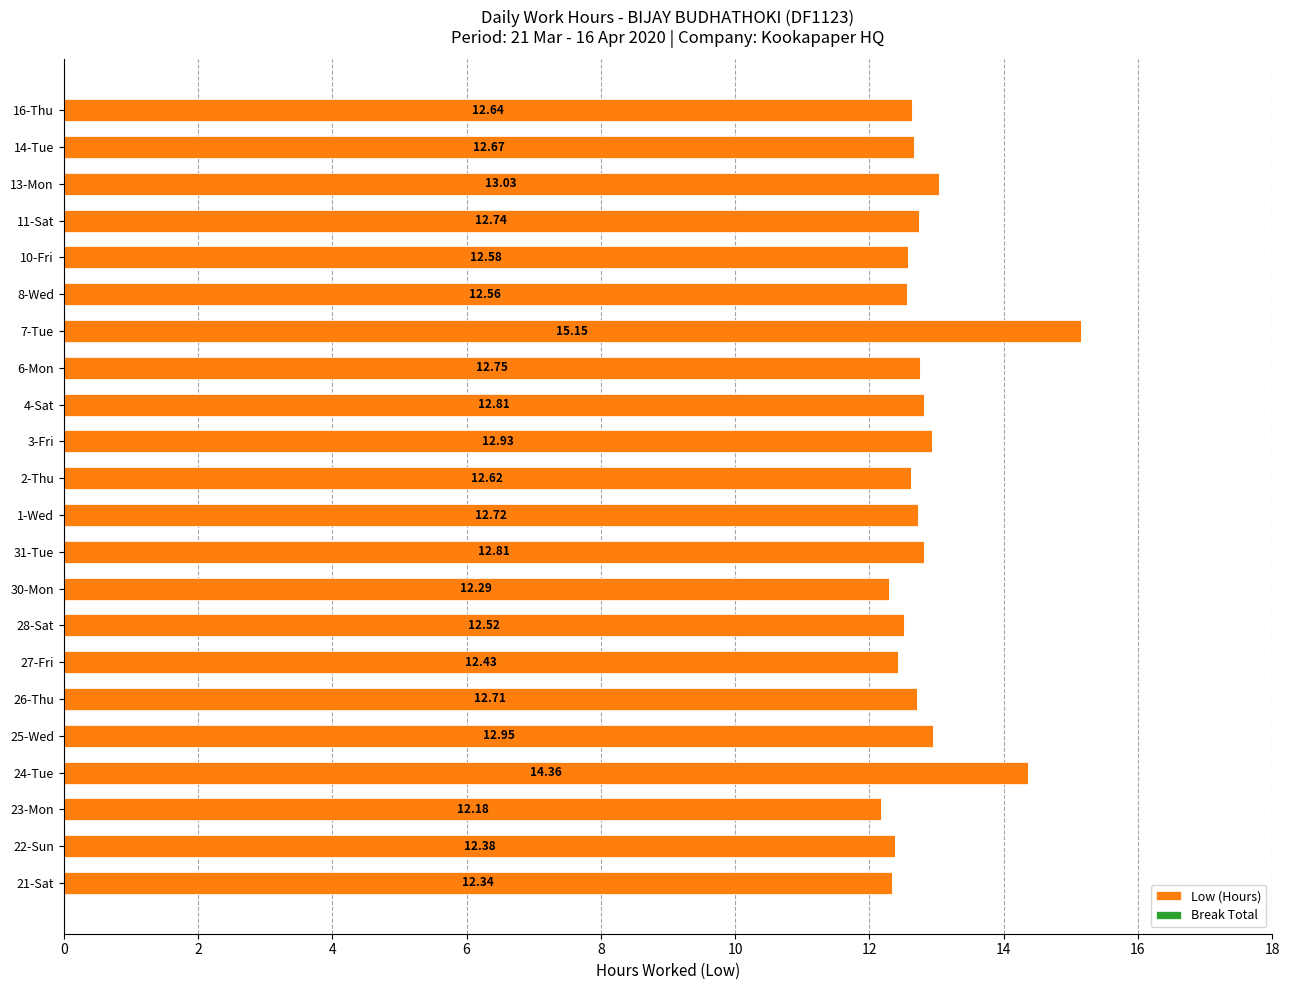

What is the change in value from 21-Sat to 26-Thu?

+0.4